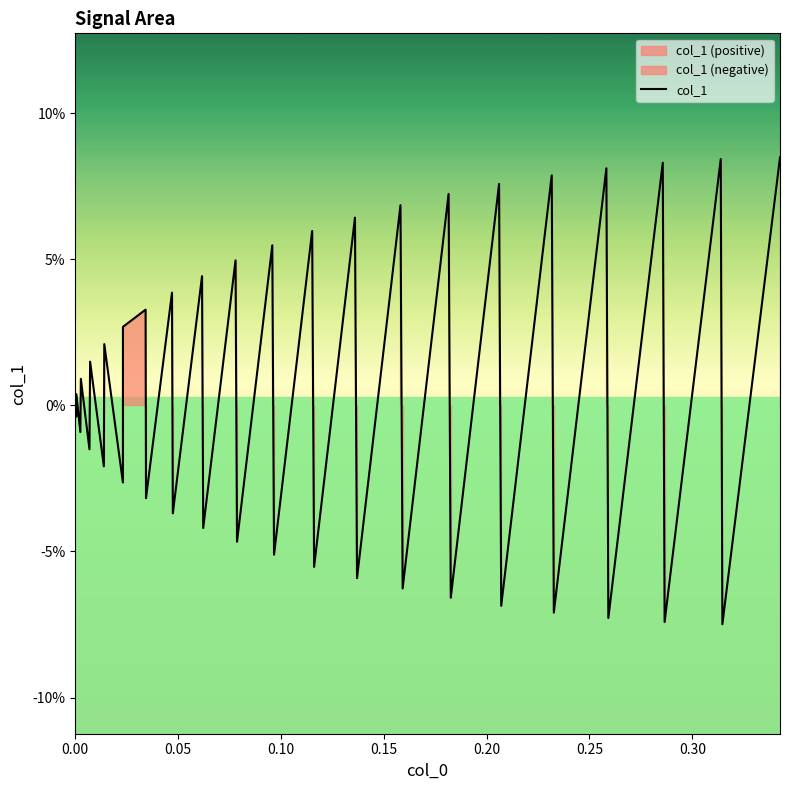

How many points are higher than both their immediate neighbors (excluding endpoints)?

18